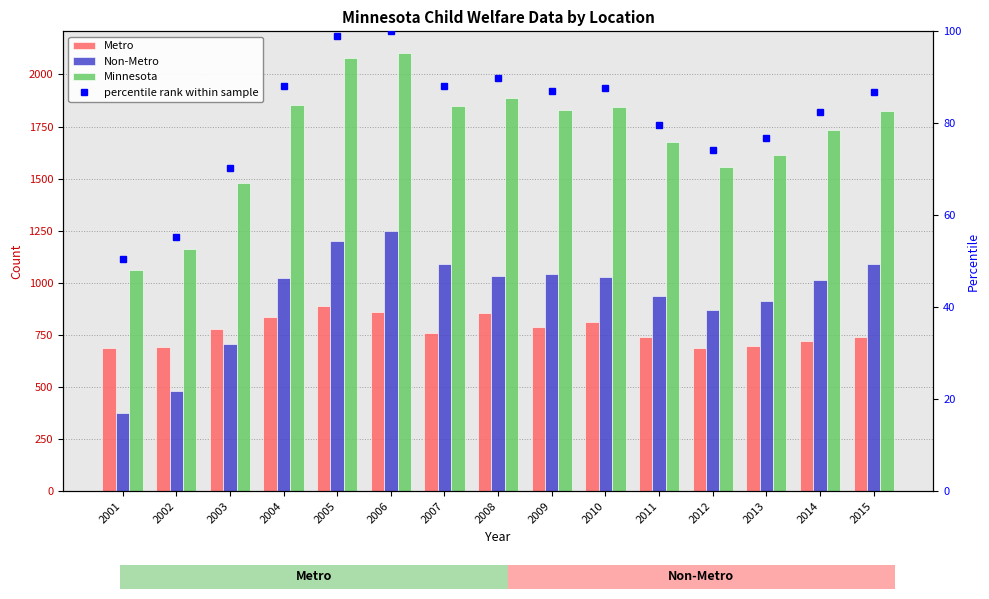

Which series has the largest total across all categories?

Minnesota